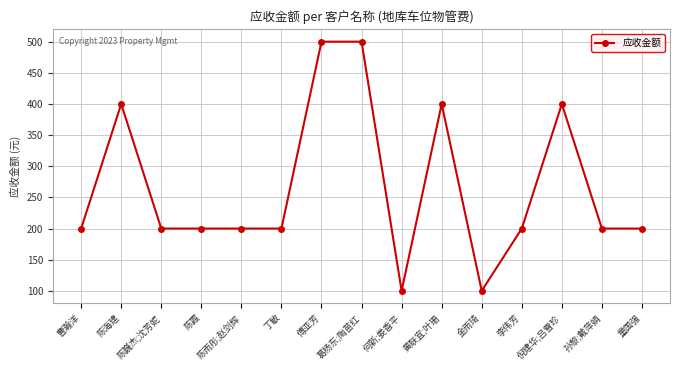

How many lines are shown in the chart?

1